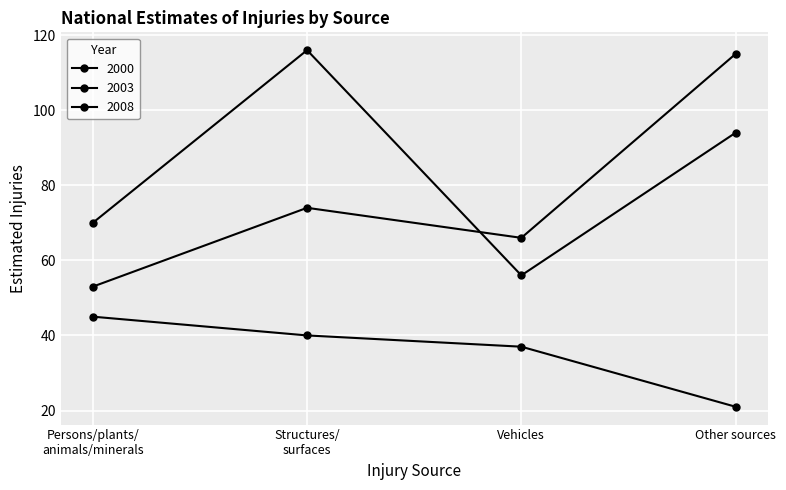

Is this an area chart (filled region under the line)?

No